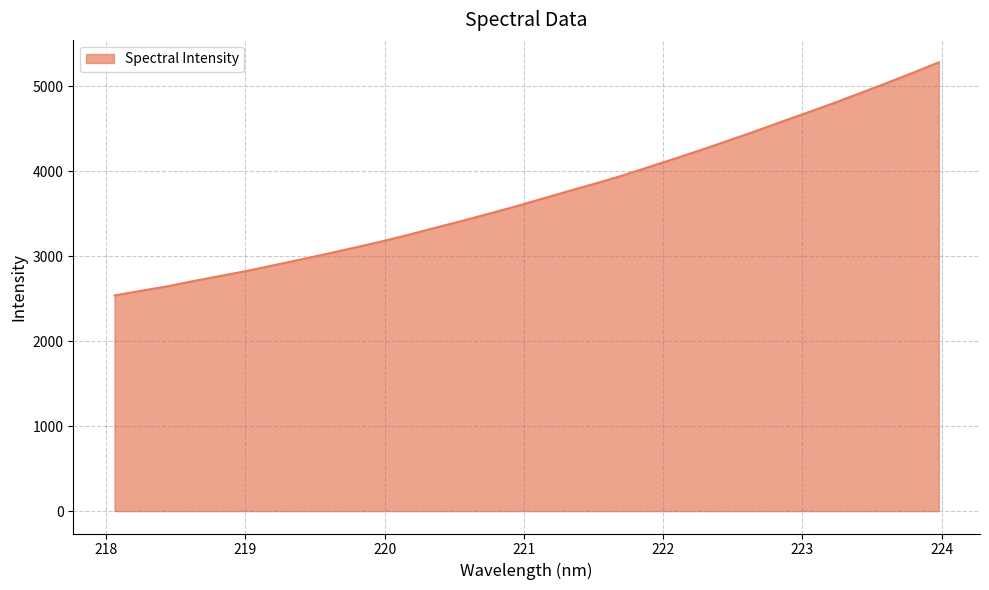

What is the greatest value displayed?

5280.2